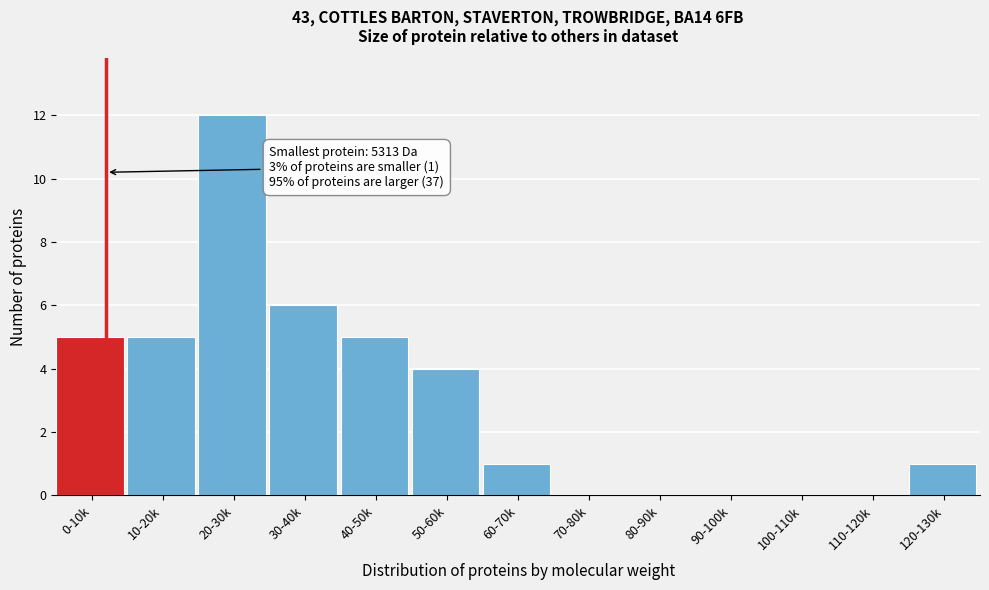

Reading left to right, extract all data points from this chart.

0-10k=5	10-20k=5	20-30k=12	30-40k=6	40-50k=5	50-60k=4	60-70k=1	70-80k=0	80-90k=0	90-100k=0	100-110k=0	110-120k=0	120-130k=1